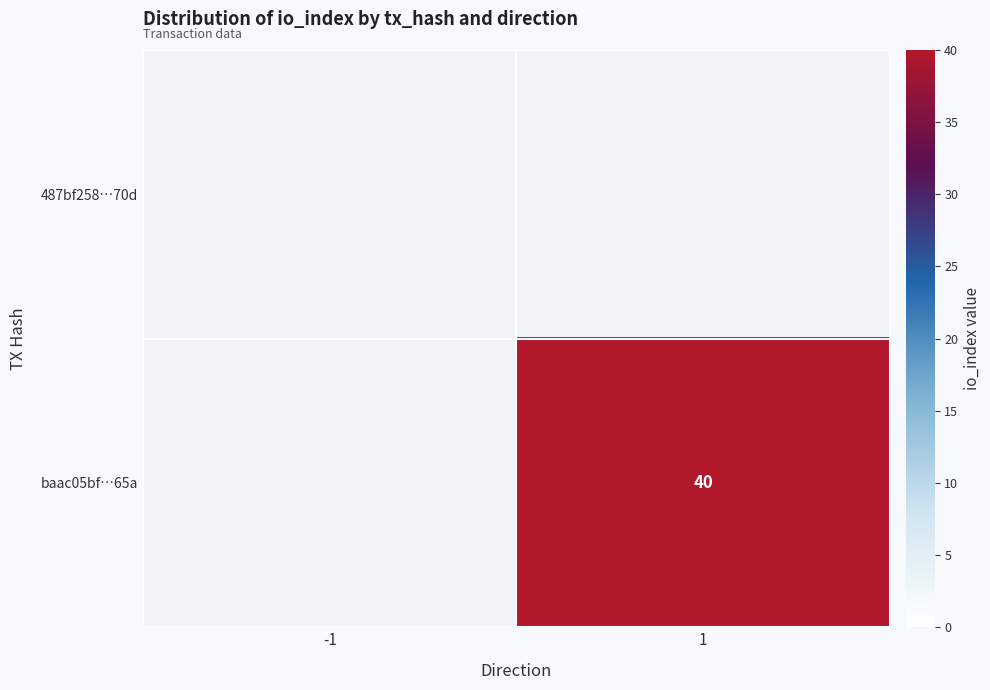

At which category does the chart reach its peak across all series?

1